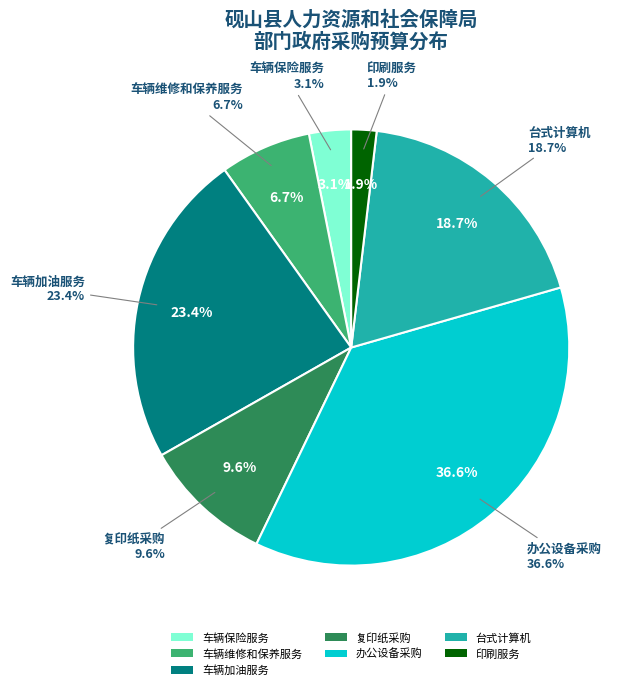

Which category has the smallest portion of the pie?

印刷服务